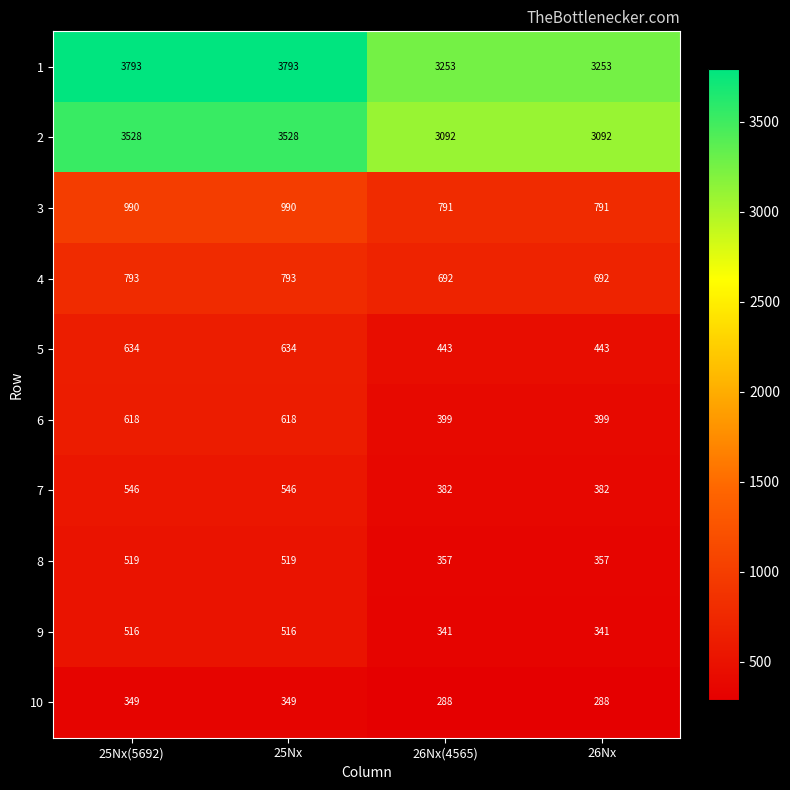

What is the sum of all 1 values?

14092